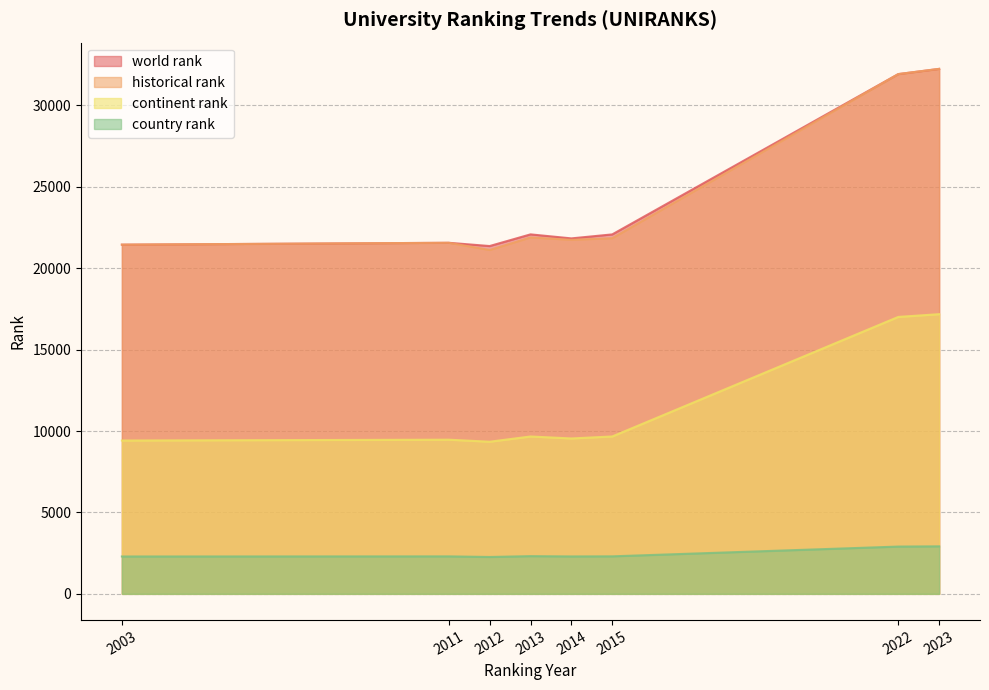

What are all the series names shown in the legend?

world rank, historical rank, continent rank, country rank